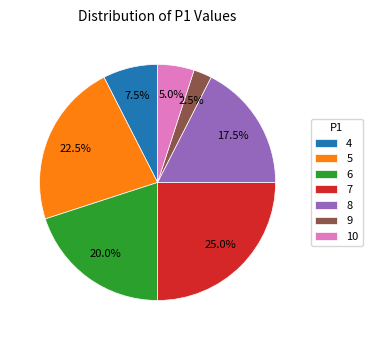

What percentage is the 7 slice, to the nearest percent?

25%